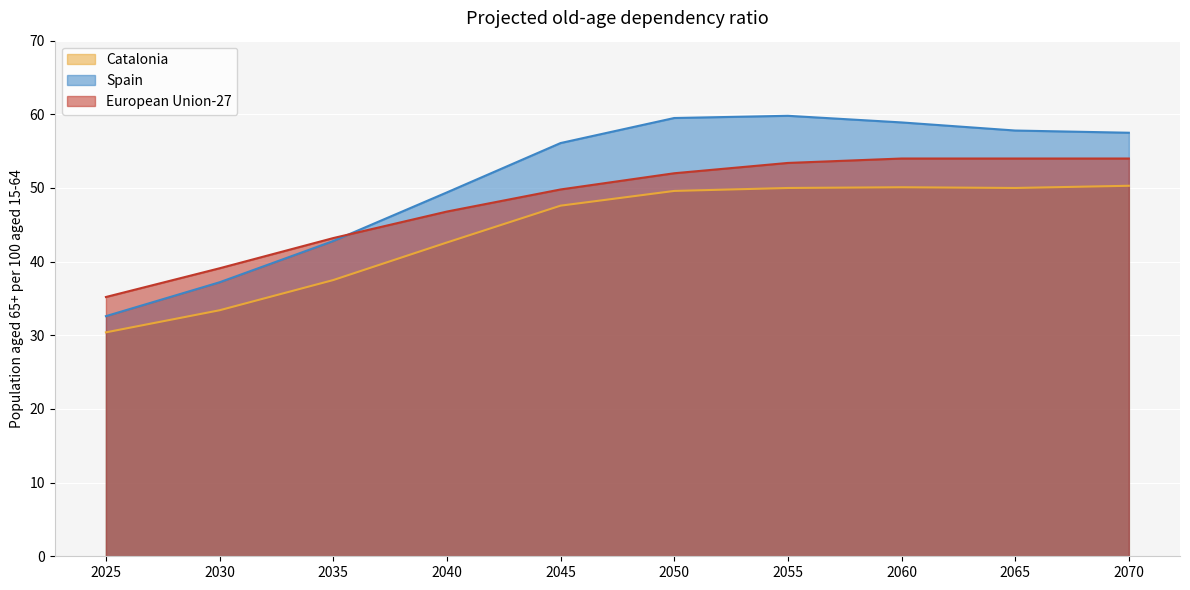

Rank the series by their maximum value, from highest to lowest.

Spain, European Union-27, Catalonia